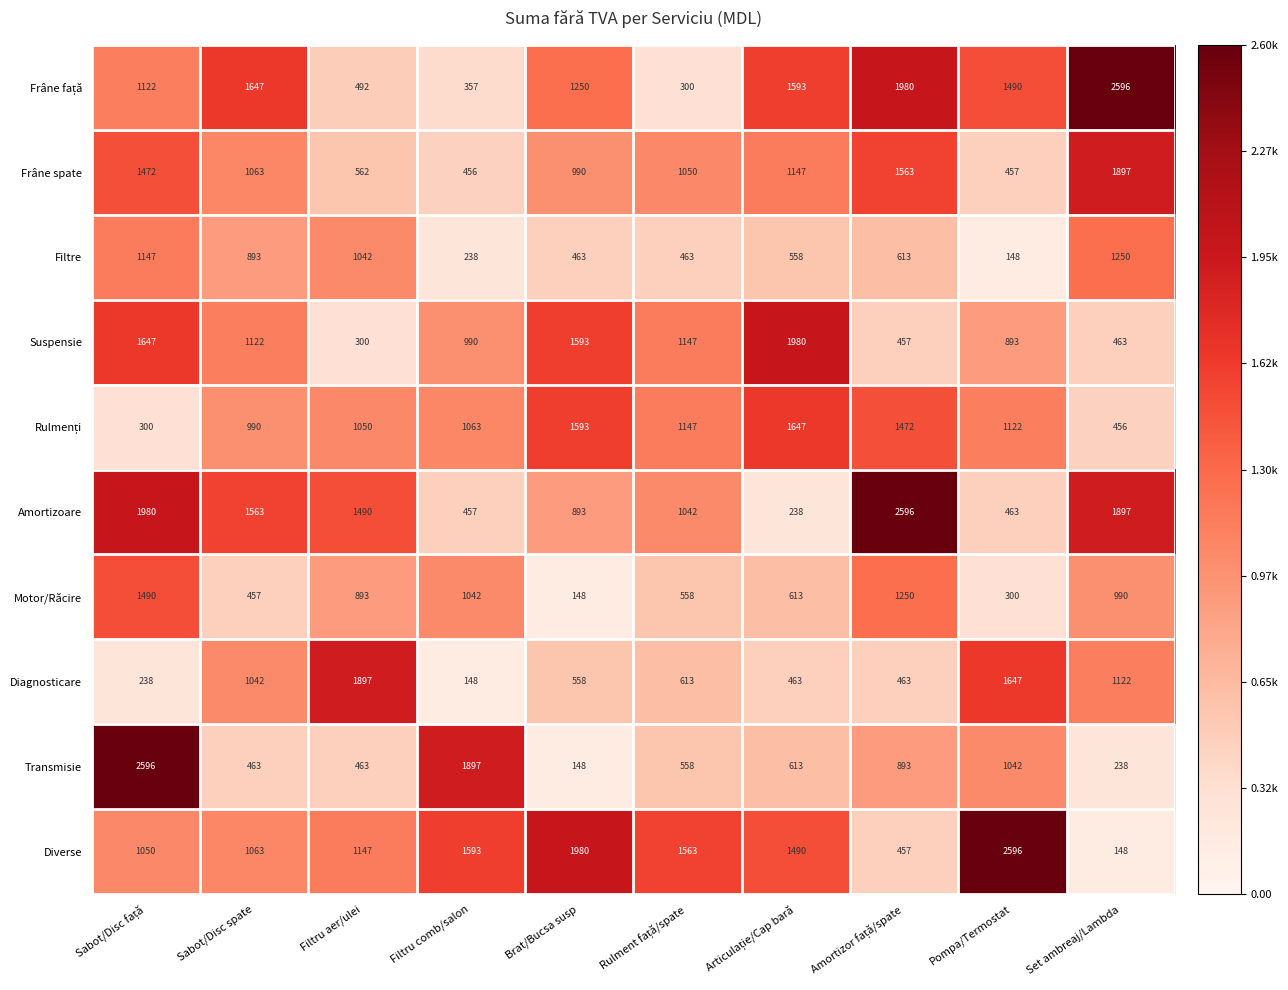

The value of Motor/Răcire at Pompa/Termostat is 429. True or false?

False